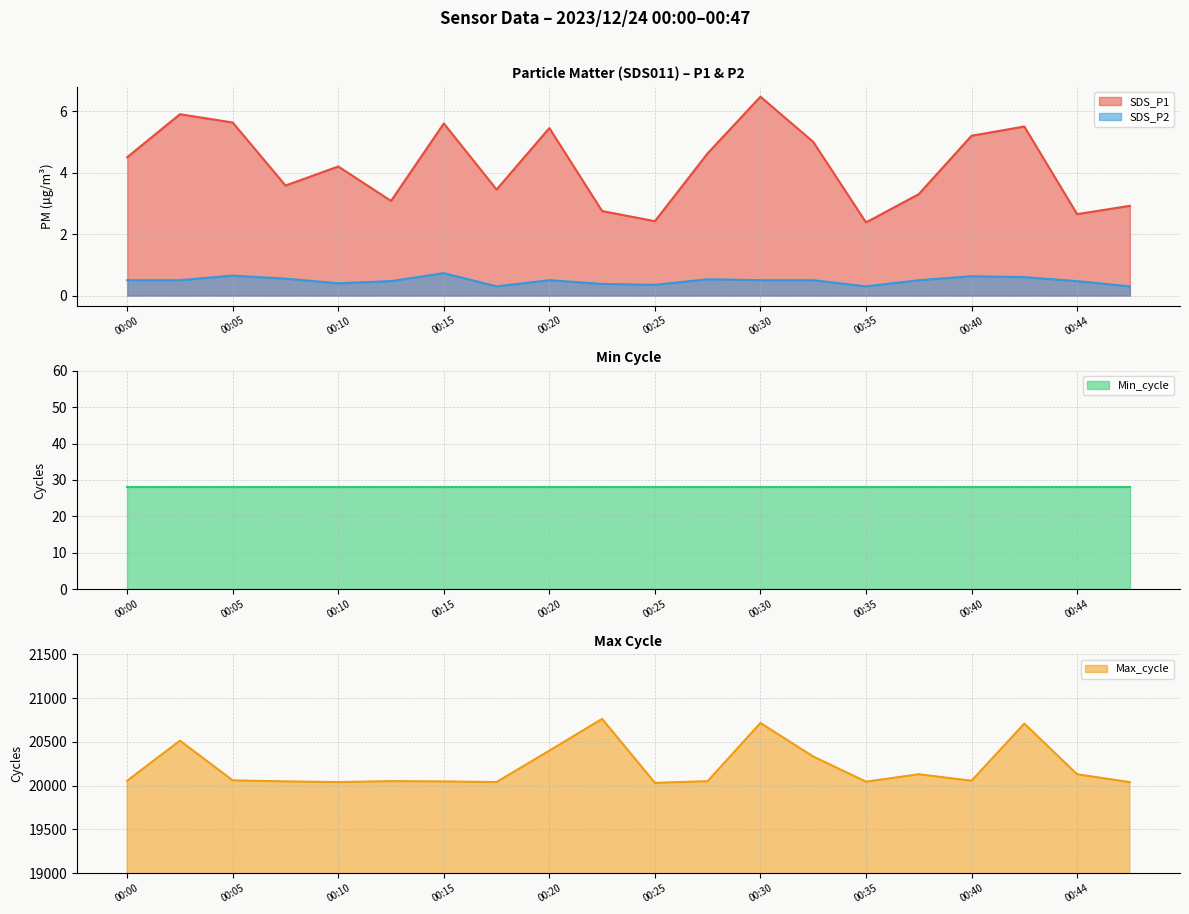

The Max_cycle series shows 8432.0 at 00:47. True or false?

False